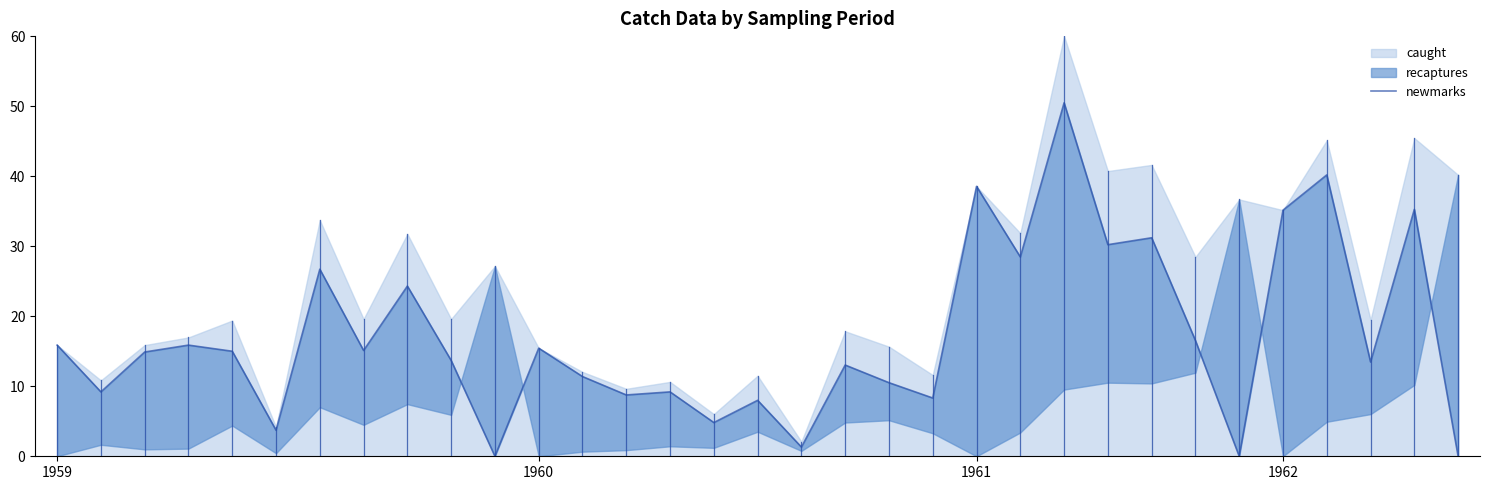

What is the difference between the maximum and second lowest values?

50.5